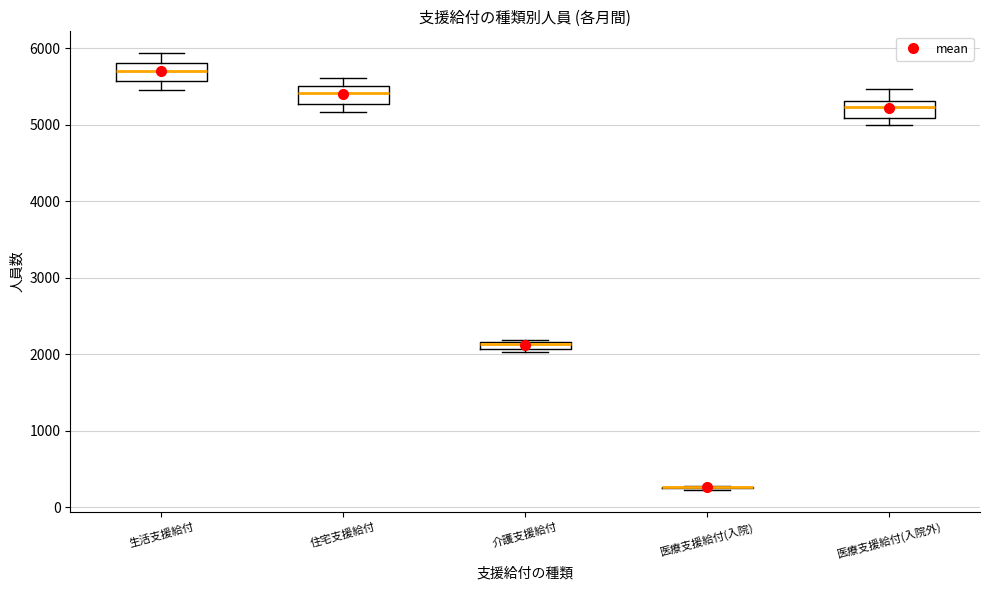

Where is the upper edge of the box for 住宅支援給付 on the y-axis? The values are not printed on the chart, so give them approximately, as read against the axis.

5500